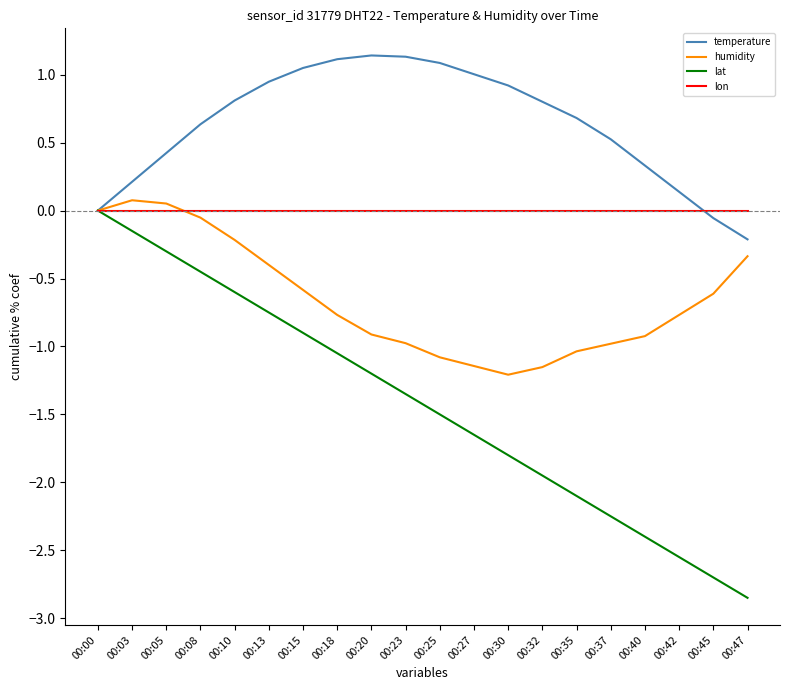

Rank the series by their average value, from lowest to highest.

lat, humidity, lon, temperature